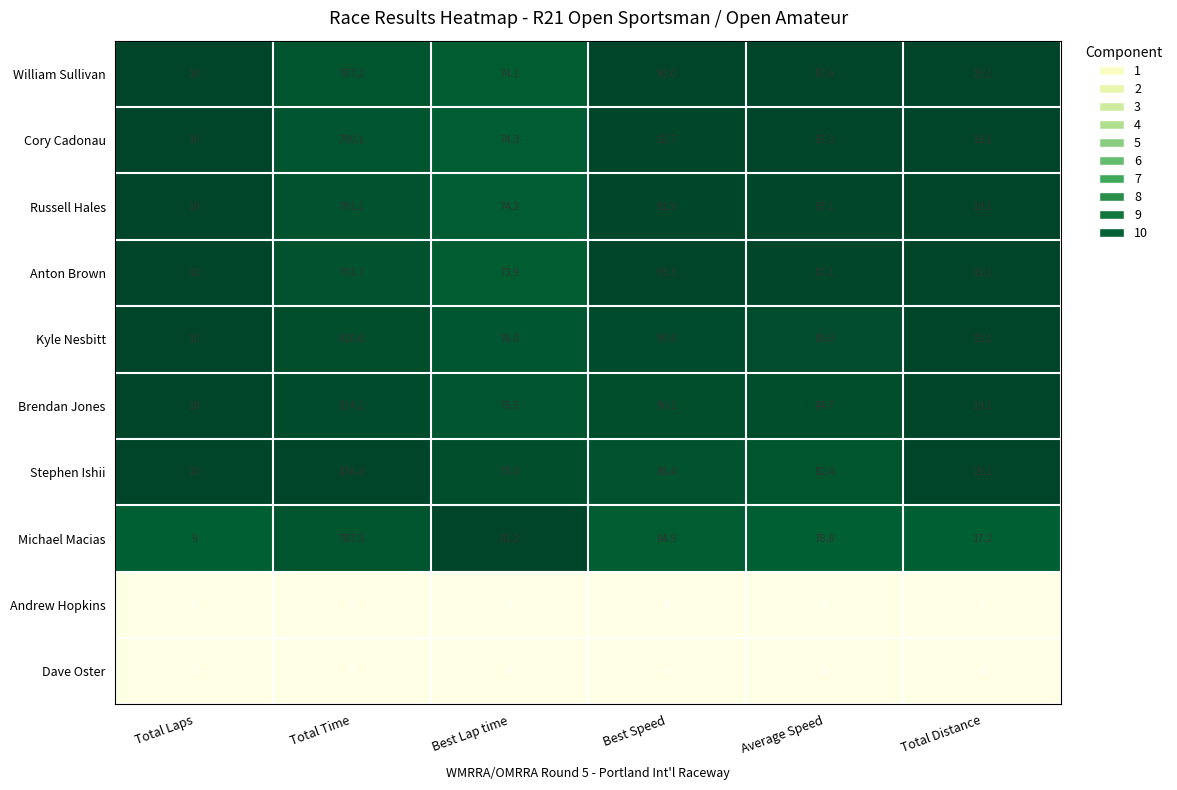

What is the spread (max minus min) of values at Best Speed?

93.3